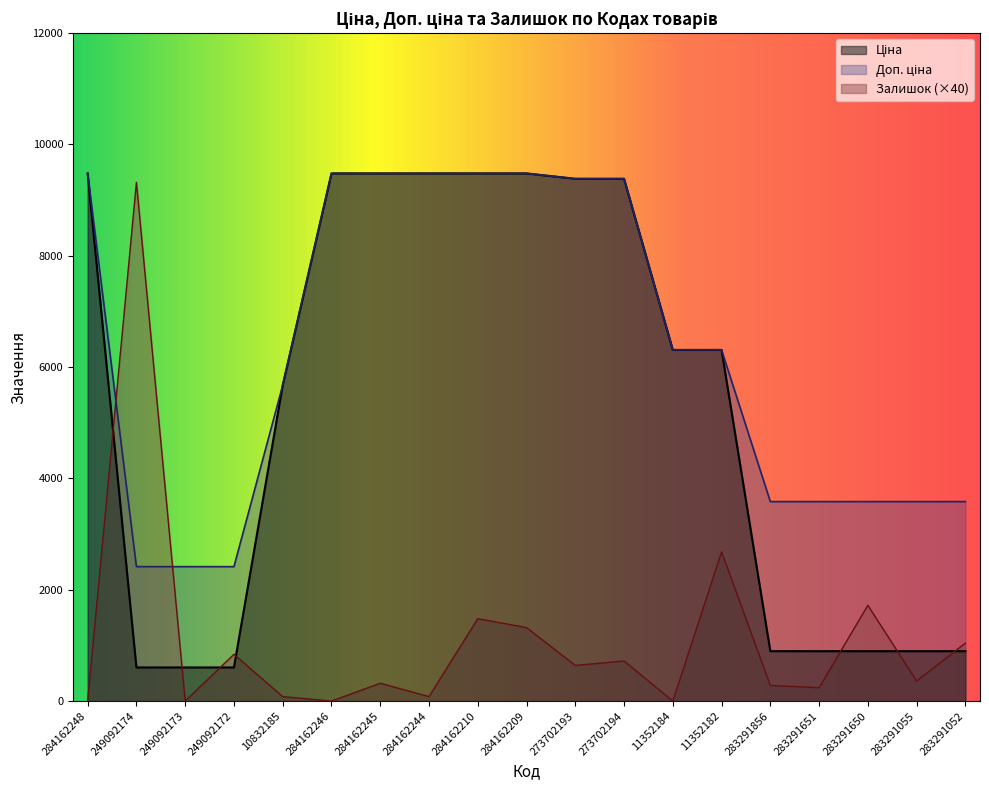

What is the sum of all Доп. ціна values?

119102.2